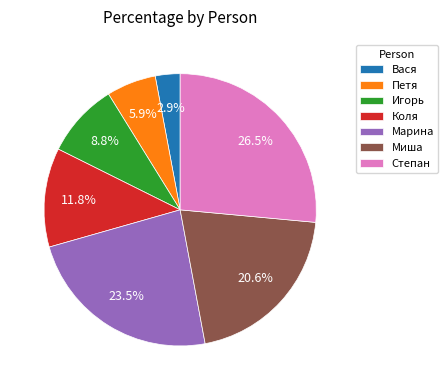

To the nearest percent, what is the difference between the largest and smallest slice percentages?

24%